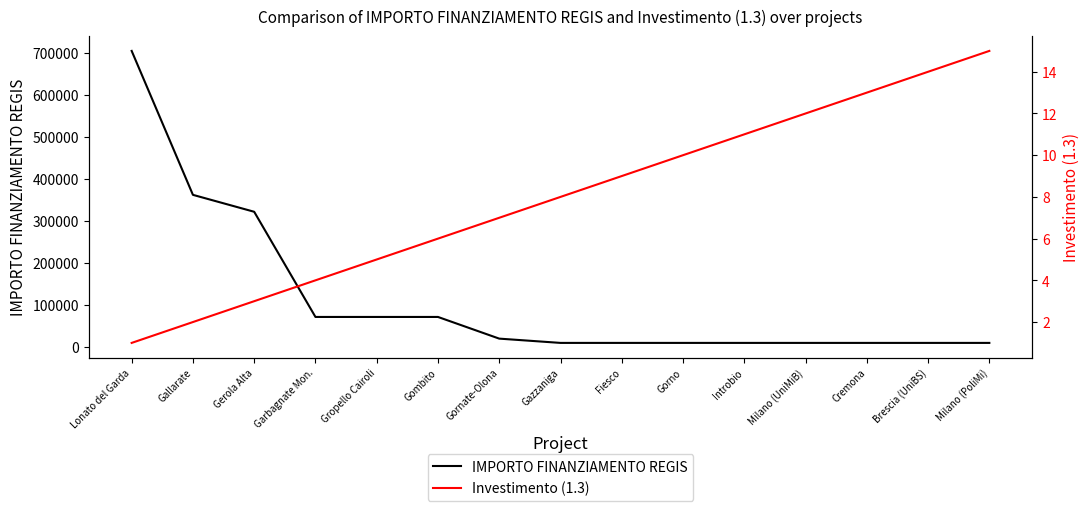

True or false: Investimento (1.3) has a value of 5.4 at Gerola Alta.

False